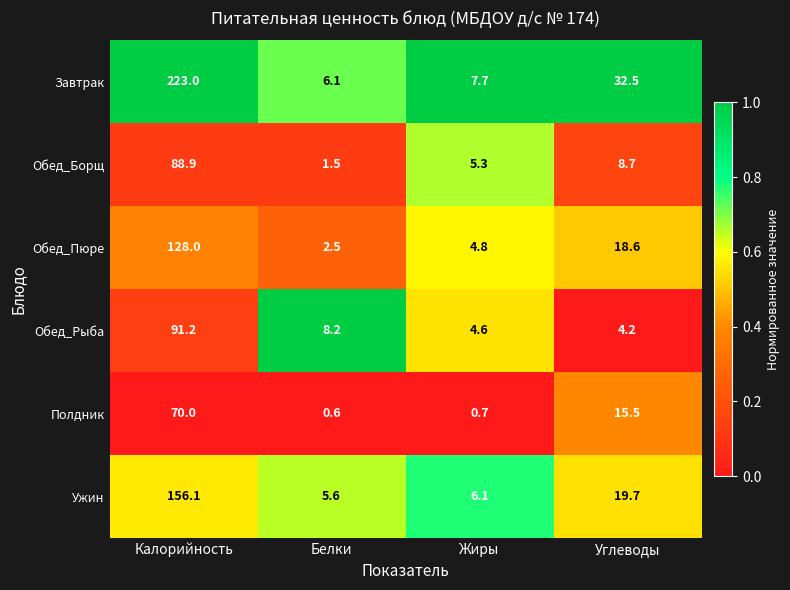

Reading right to left, list all the values displayed in this chart.

Завтрак: Углеводы=32.5	Жиры=7.7	Белки=6.1	Калорийность=223.0
Обед_Борщ: Углеводы=8.7	Жиры=5.3	Белки=1.5	Калорийность=88.9
Обед_Пюре: Углеводы=18.6	Жиры=4.8	Белки=2.5	Калорийность=128.0
Обед_Рыба: Углеводы=4.2	Жиры=4.6	Белки=8.2	Калорийность=91.2
Полдник: Углеводы=15.5	Жиры=0.7	Белки=0.6	Калорийность=70.0
Ужин: Углеводы=19.7	Жиры=6.1	Белки=5.6	Калорийность=156.1